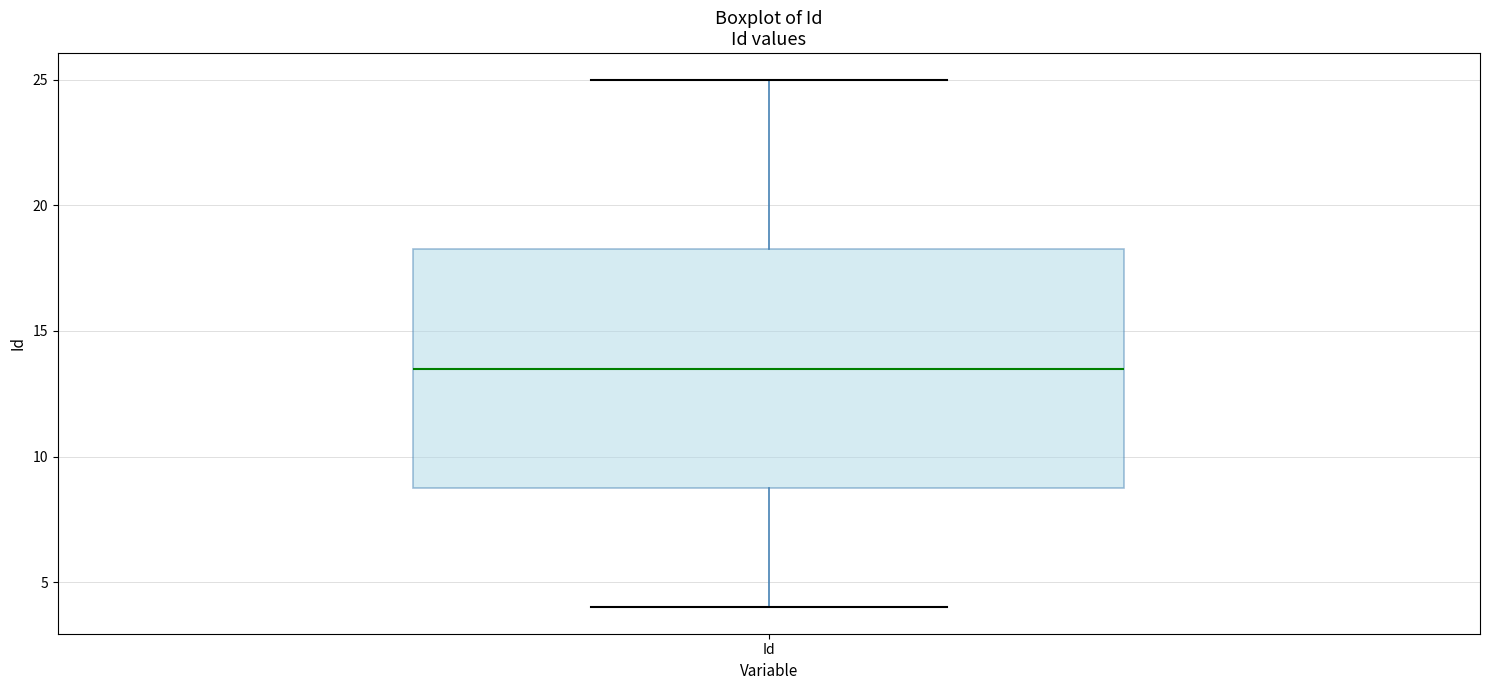

Where does the lower whisker of the box for Id end on the y-axis? The values are not printed on the chart, so give them approximately, as read against the axis.

4.0